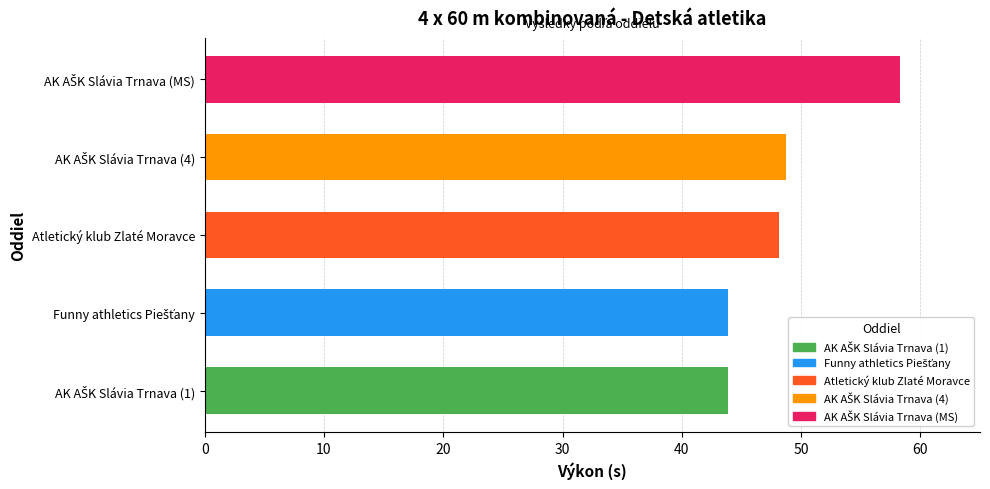

What is the maximum value shown in the chart?

58.3